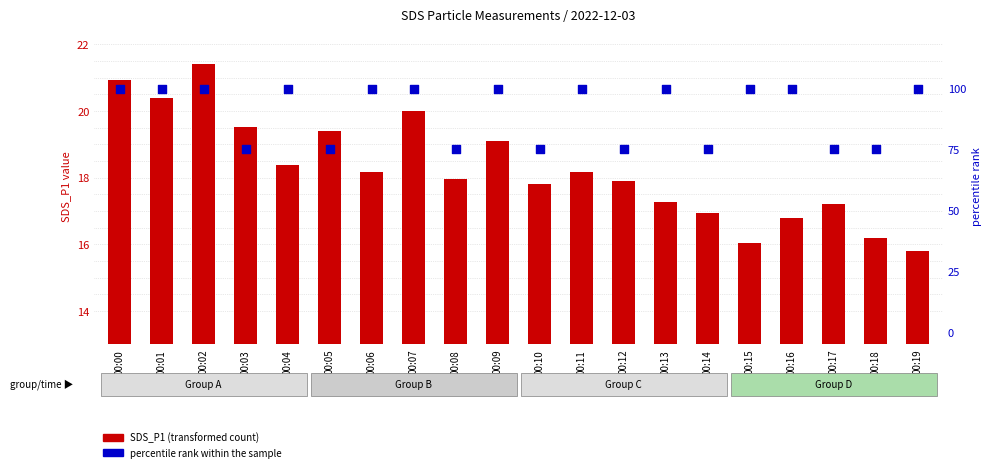

What is the total value across all series at 00:01?

120.4